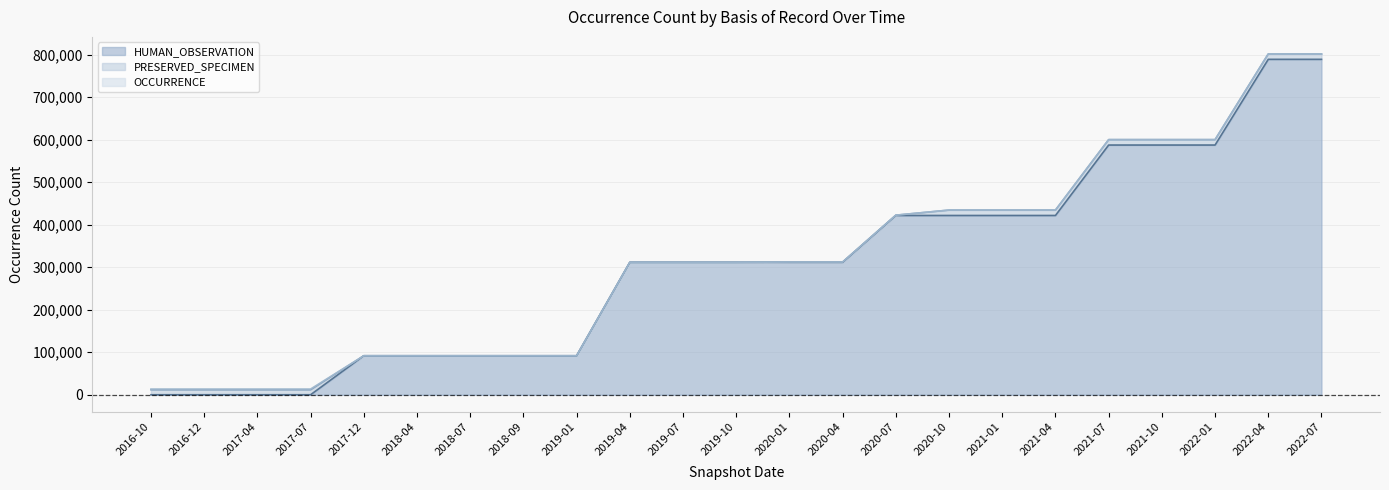

How many distinct data groups are displayed?

3